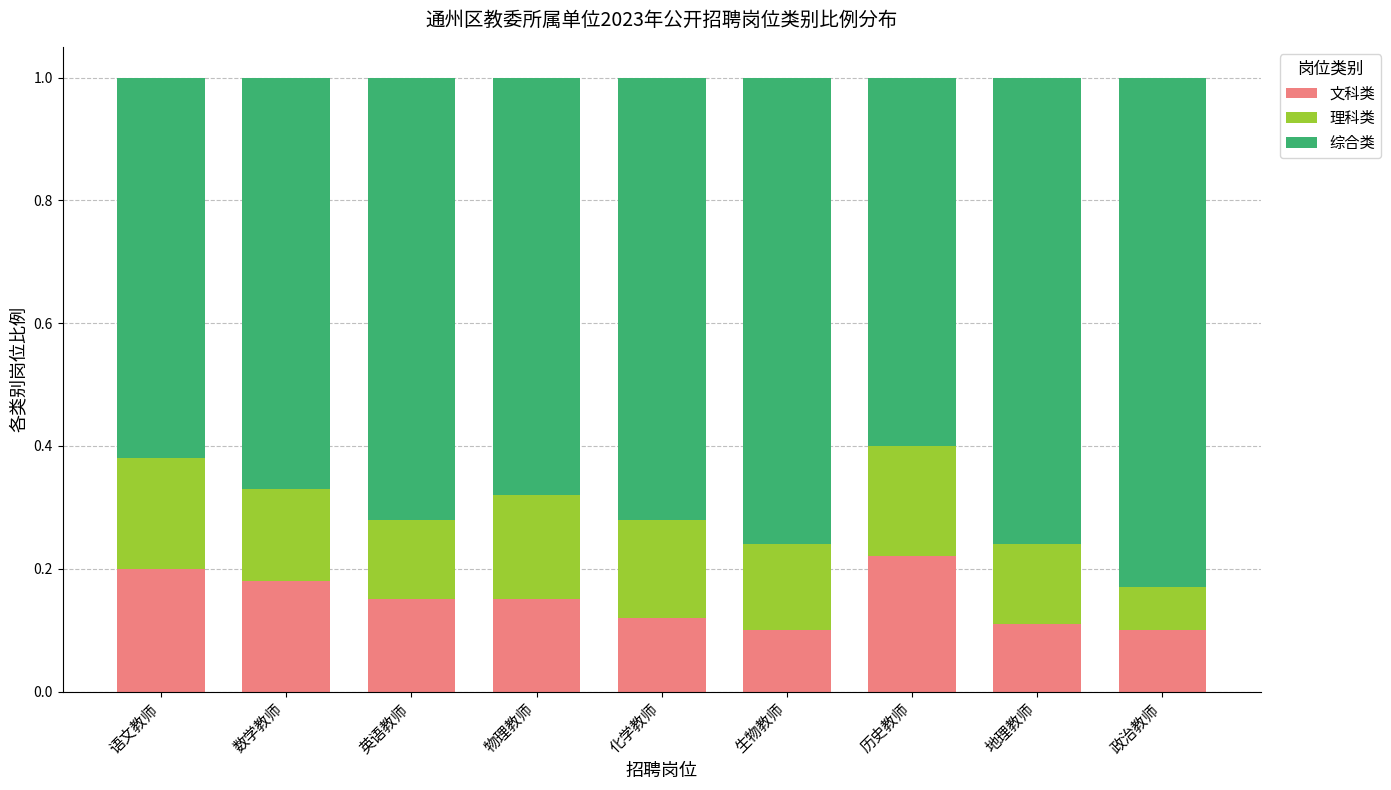

What is the total value across all series at 数学教师?

1.0